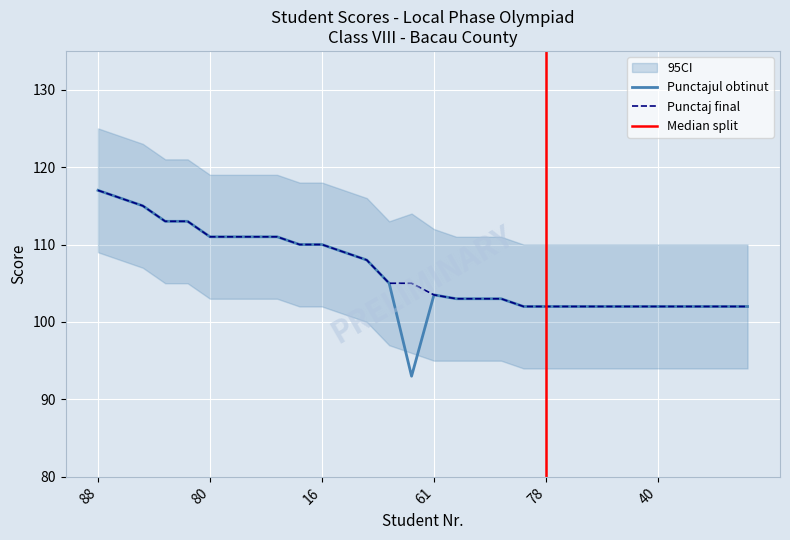

What are all the series names shown in the legend?

Punctajul obtinut, Punctaj final